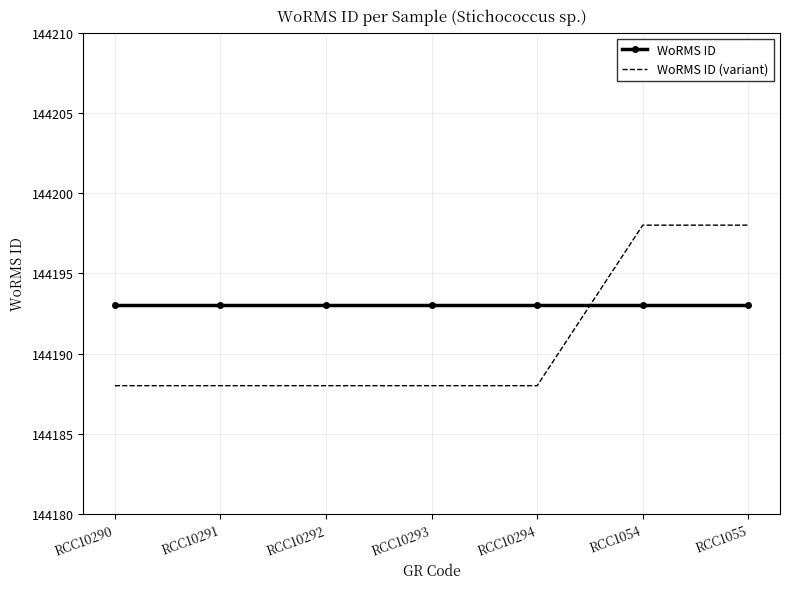

The value of WoRMS ID at RCC10292 is 144193. True or false?

True